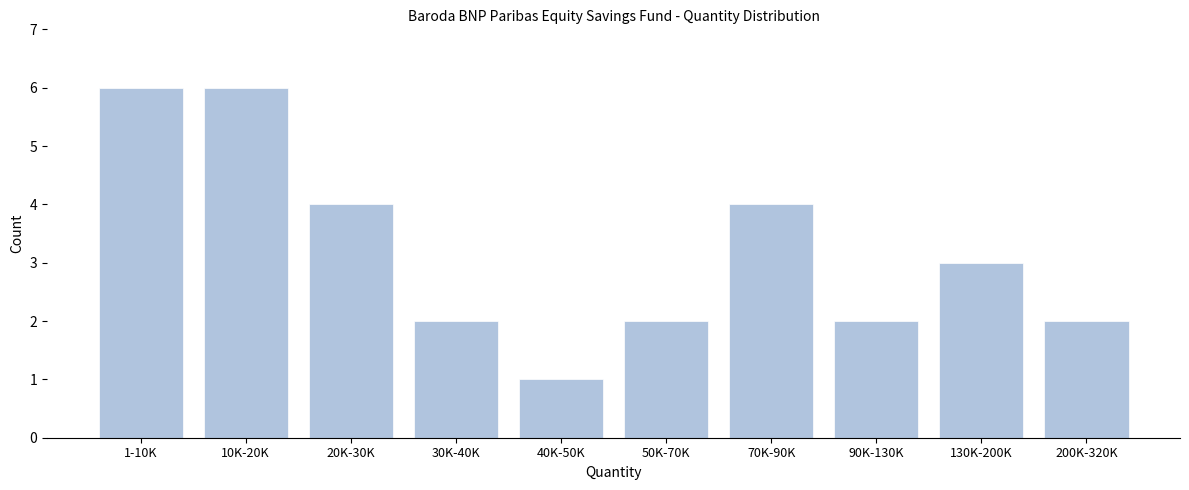

Reading left to right, transcribe all the data shown in this chart.

6	6	4	2	1	2	4	2	3	2